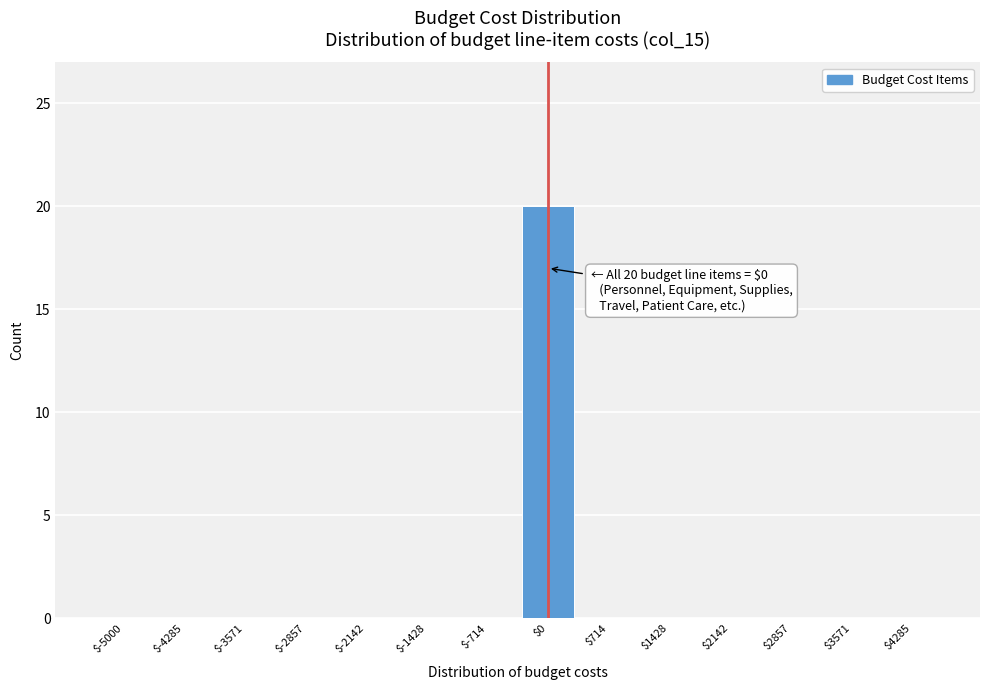

What is the sum of all values?

20